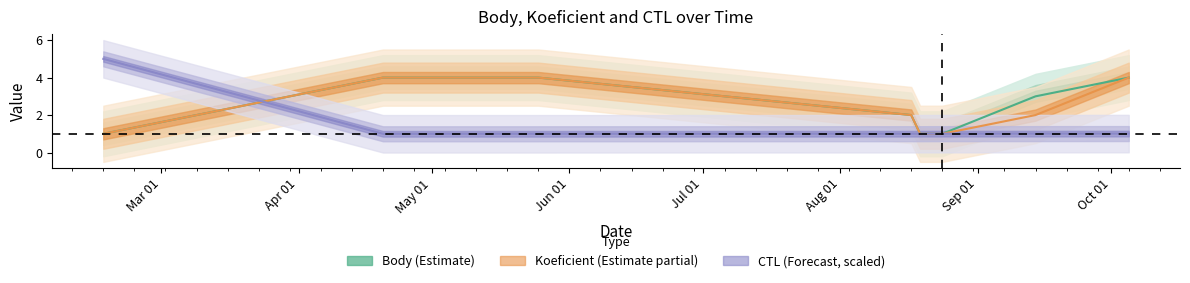

True or false: Body has a value of 3.0 at 2013-09-14.

True